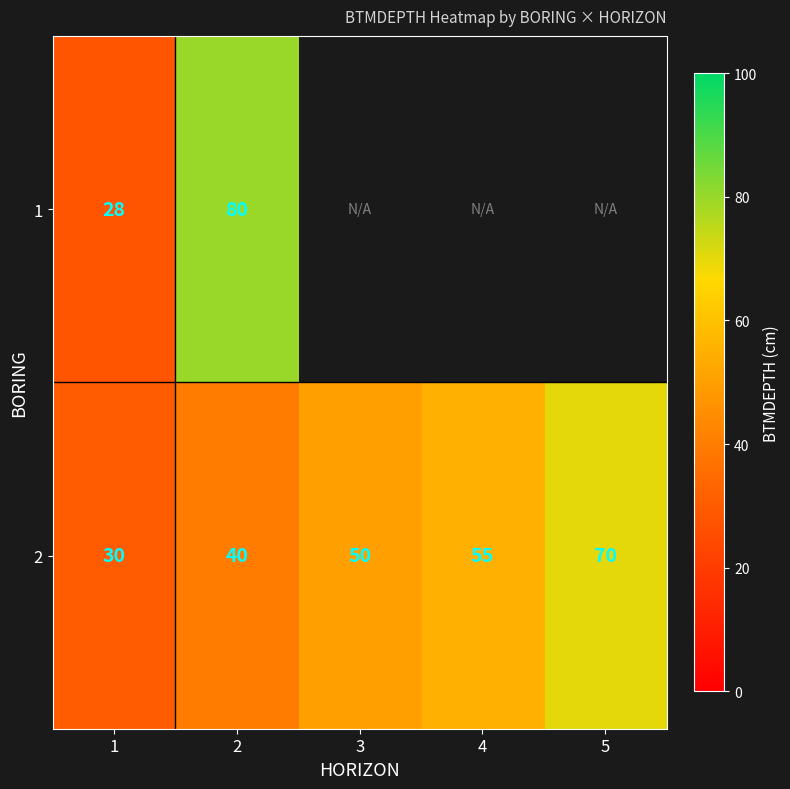

At which category is the sum across all series the highest?

2